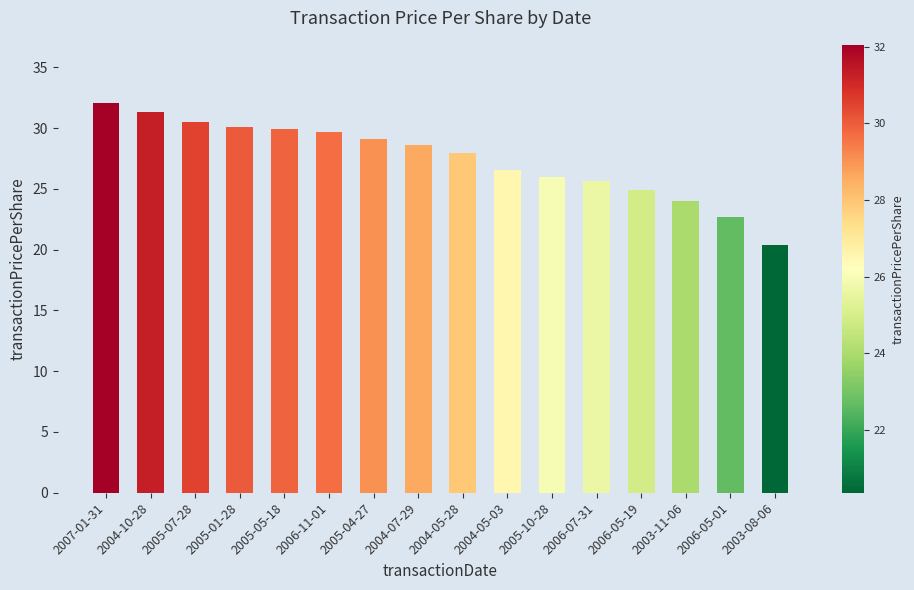

The chart shows a value of 5.9 at 2006-05-19. True or false?

False